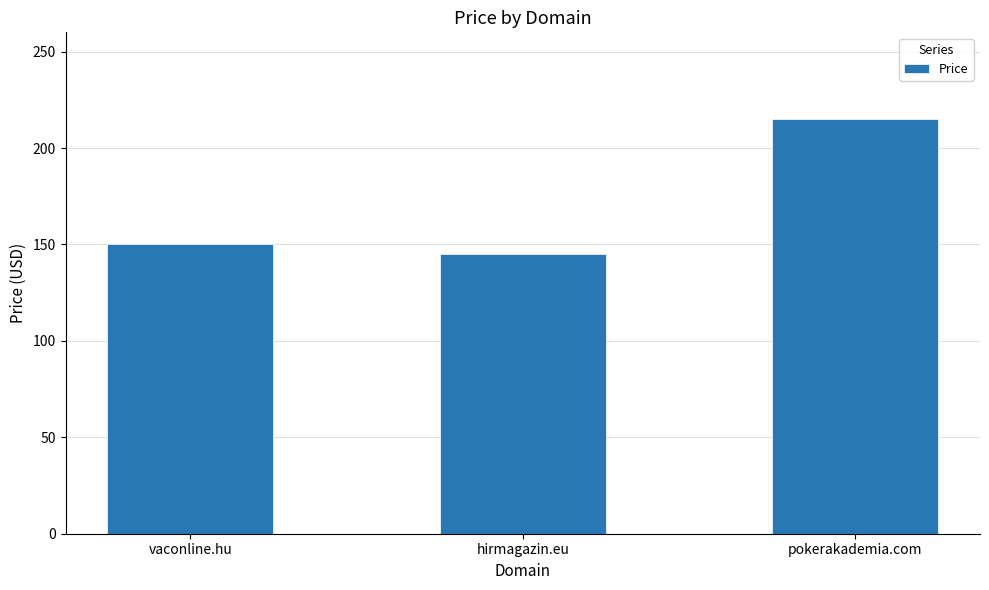

Does the chart contain stacked bars?

No